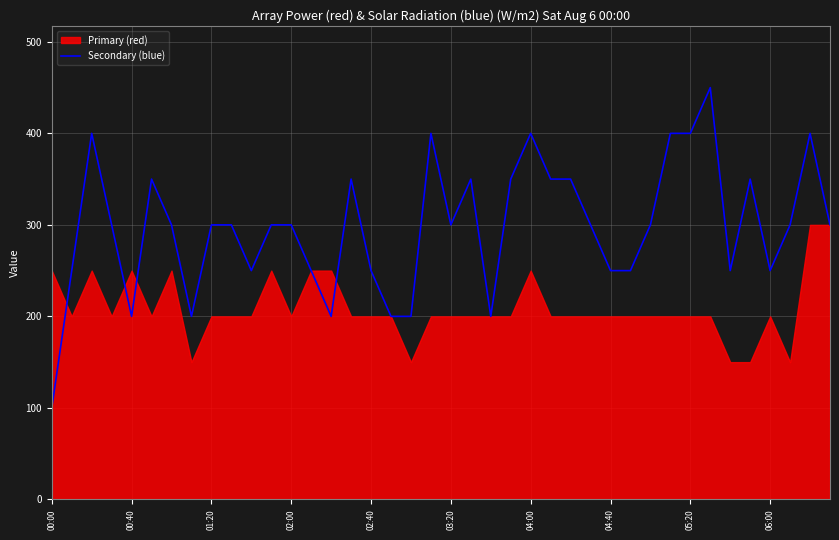

True or false: Secondary (blue) has a value of 101 at 00:40.

False